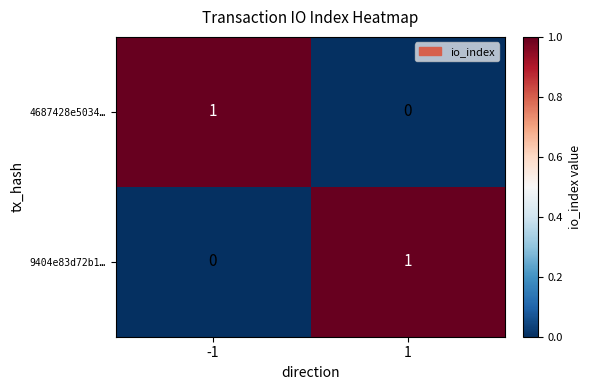

Is the value of 4687428e5034… at -1 greater than the value of 9404e83d72b1… at -1?

Yes